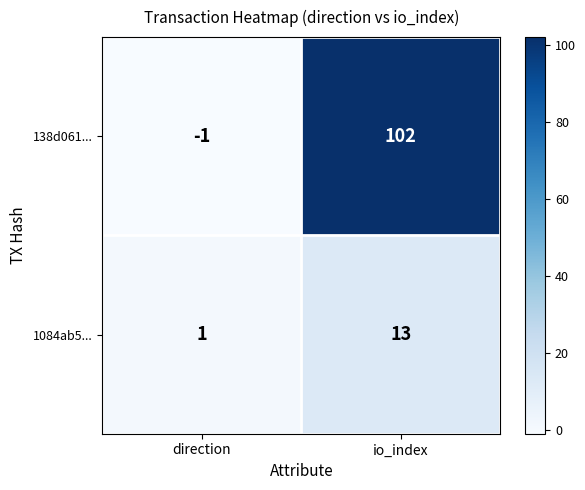

At which label is 1084ab5... closest to 7?

direction